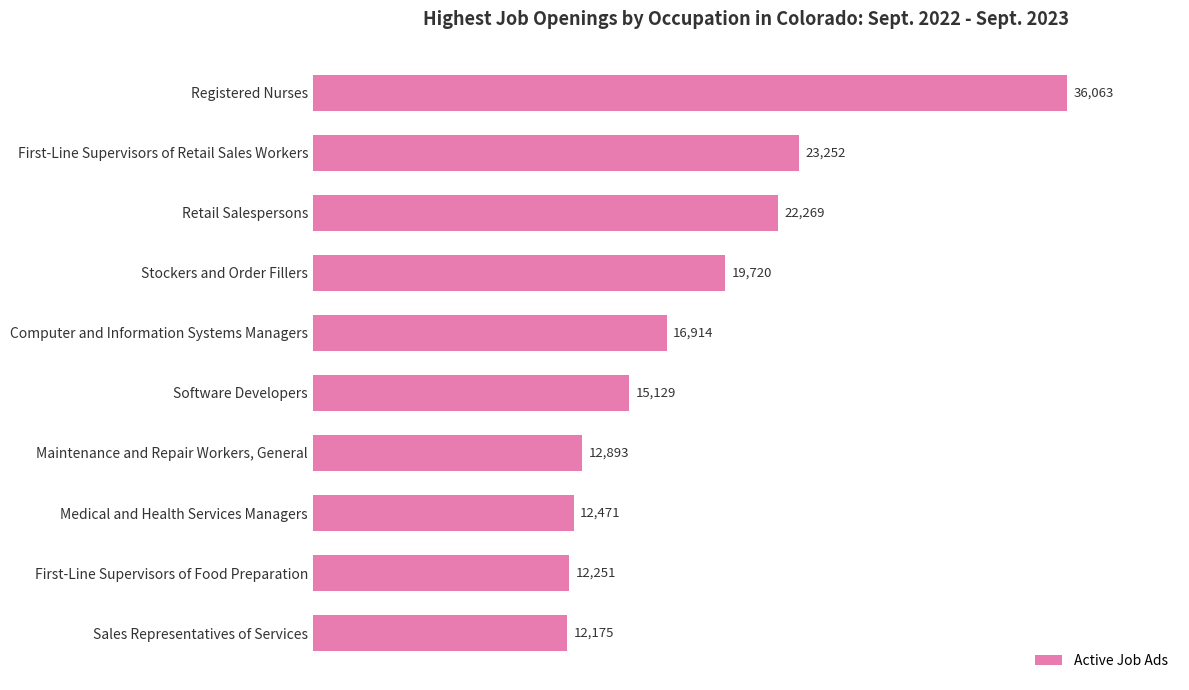

Are the bars grouped side by side (vs. stacked)?

No